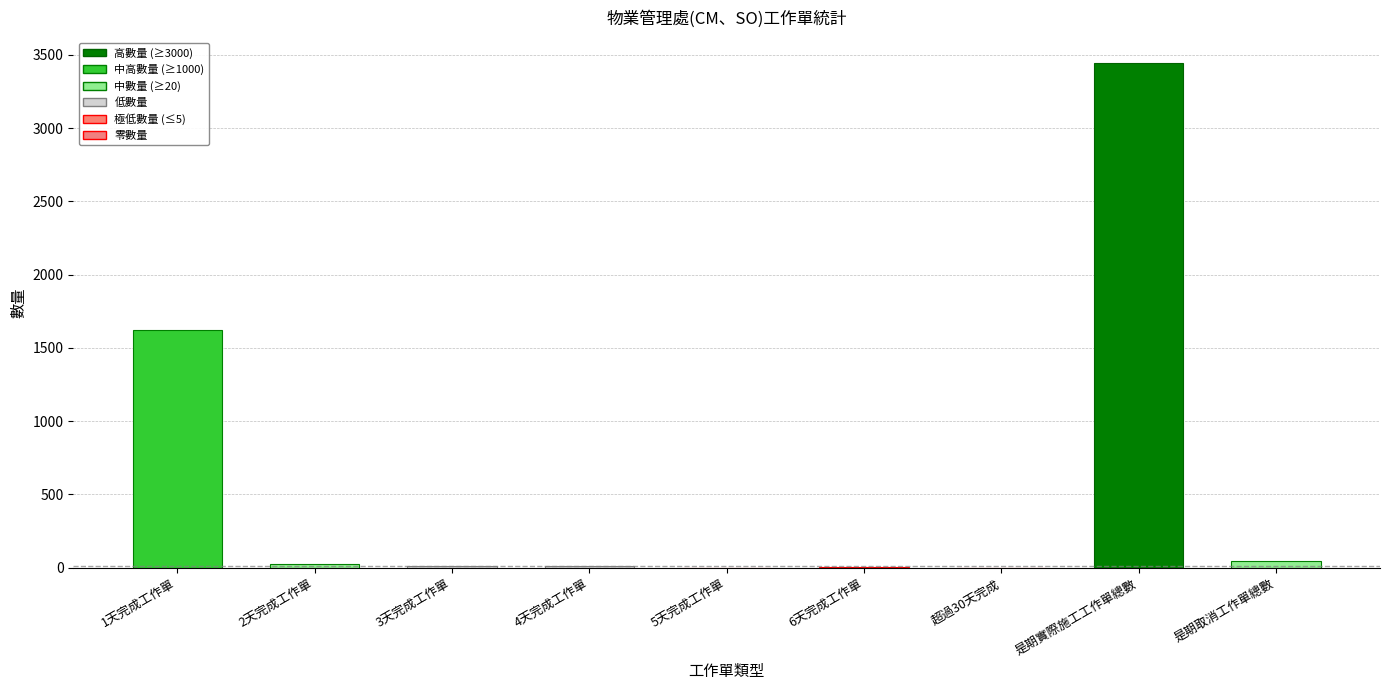

The value at 超過30天完成 is 0. True or false?

True